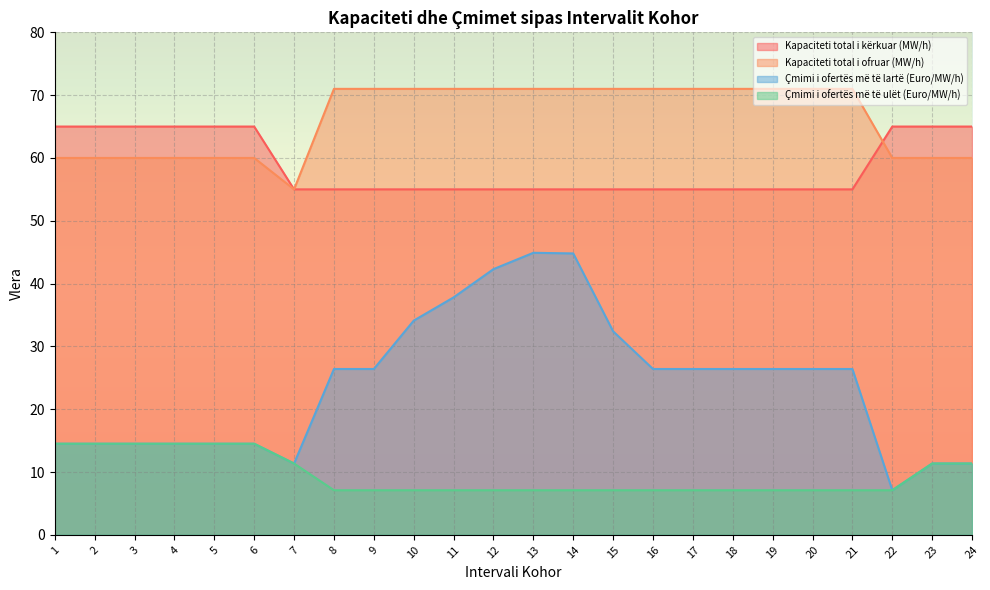

What is the value of the Çmimi i ofertës më të lartë (Euro/MW/h) point at the 20th from the left?

26.4